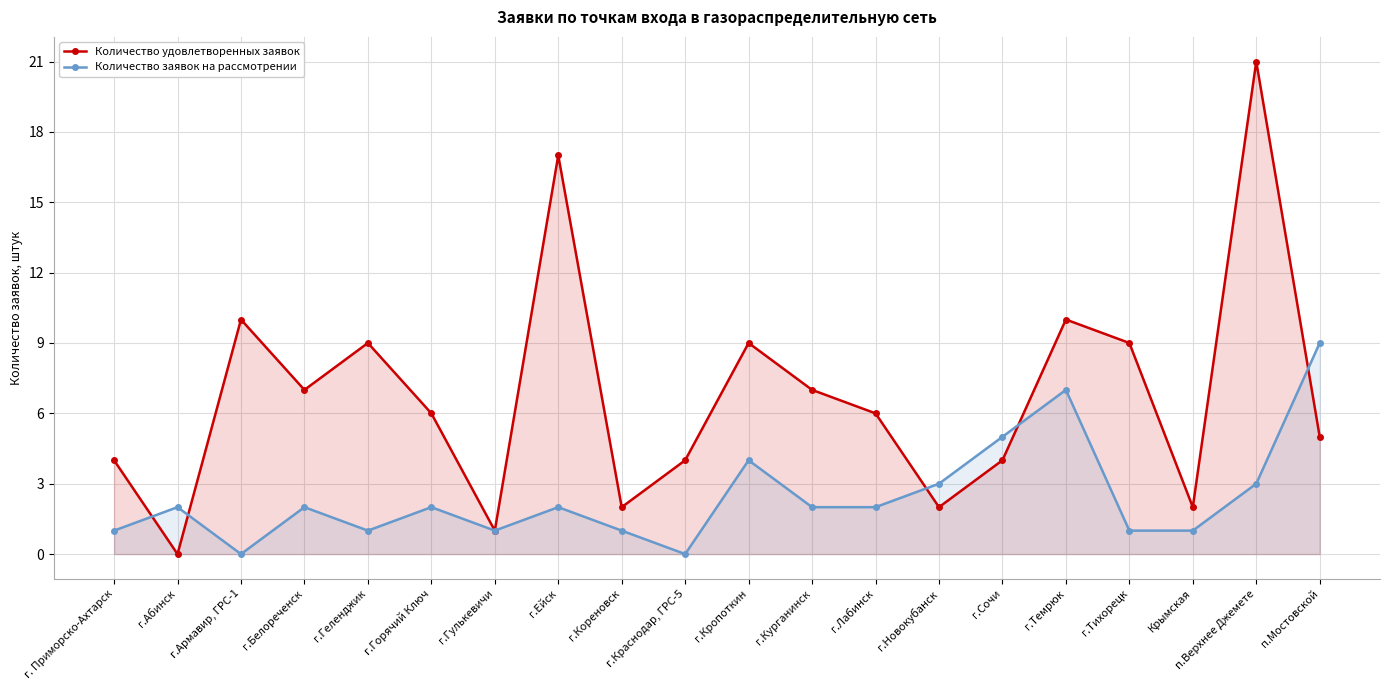

Is the value of Количество заявок на рассмотрении at Крымская greater than the value of Количество удовлетворенных заявок at г.Курганинск?

No